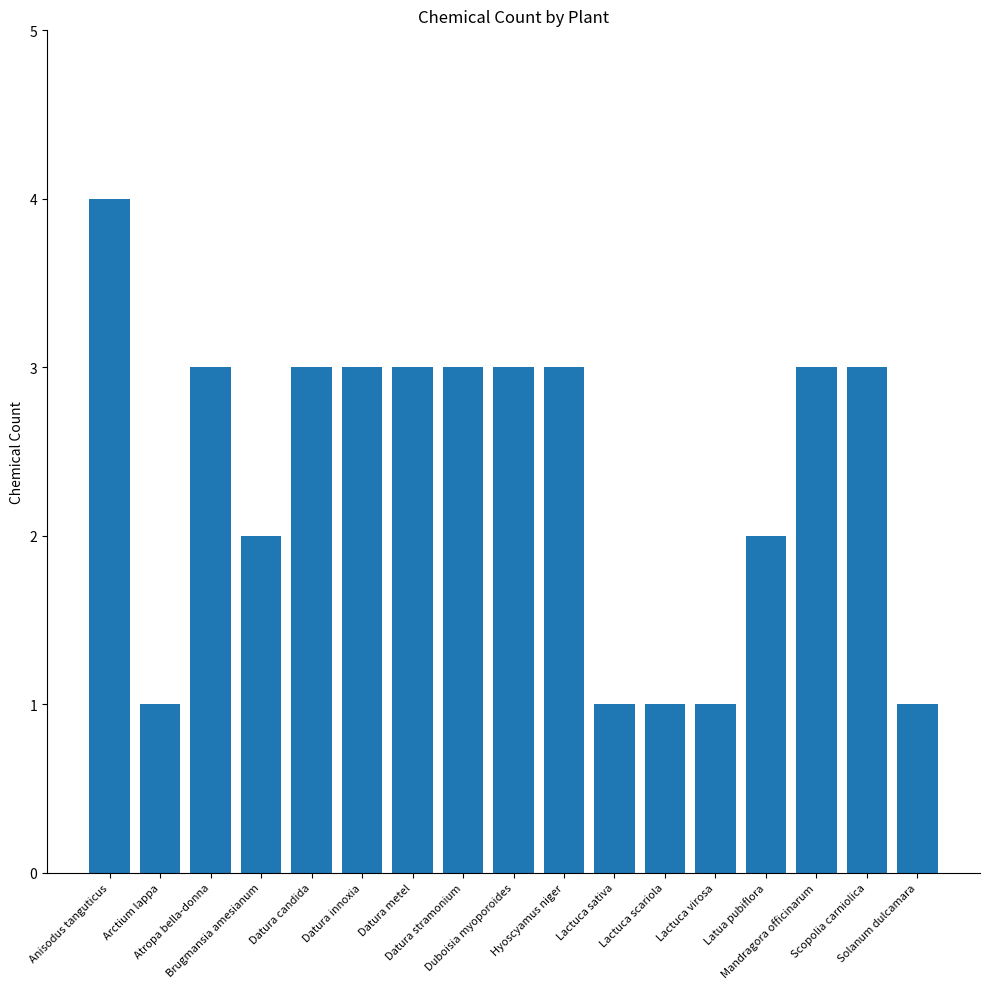

What is the approximate value at Datura stramonium?

3